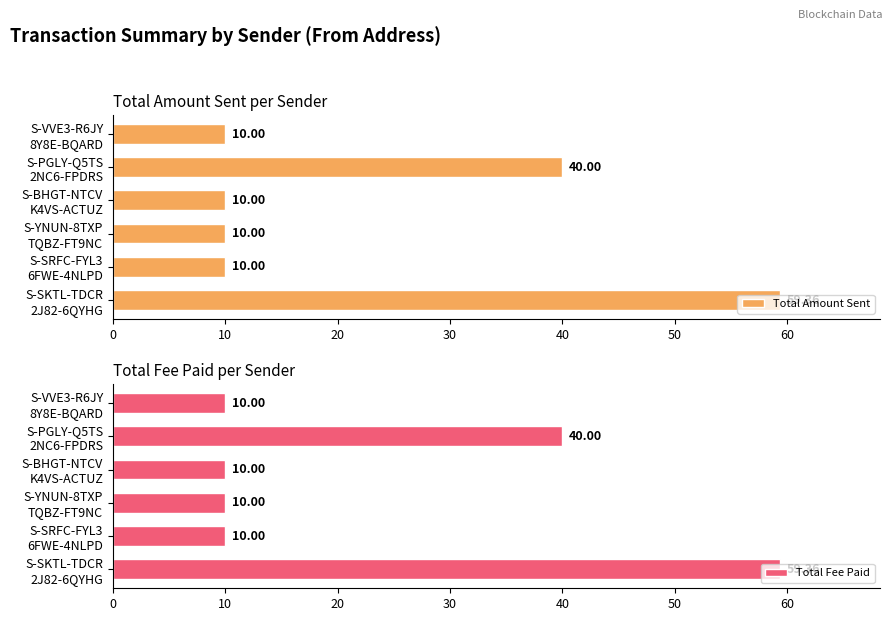

At how many categories does at least one series exceed 47?

1